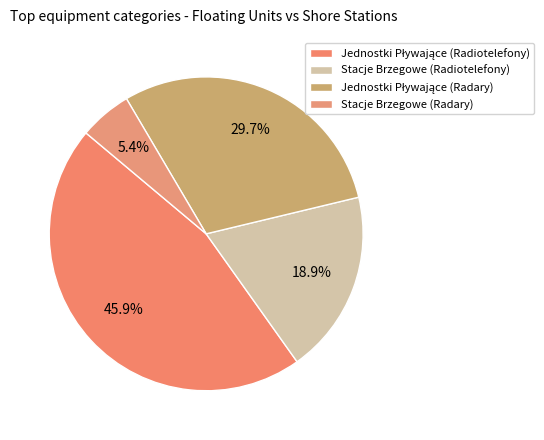

Combined, what portion of the pie is Jednostki Pływające (Radary) and Stacje Brzegowe (Radary)?

35.1%